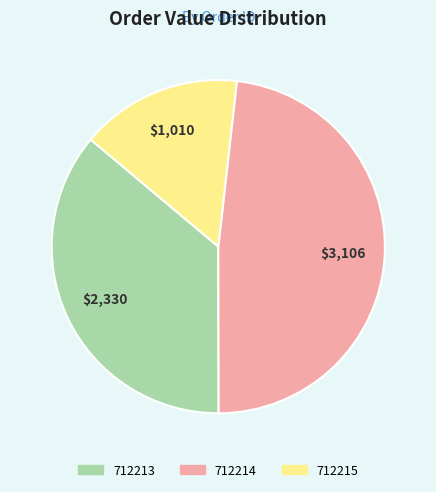

True or false: 712214 accounts for 48% of the total.

True